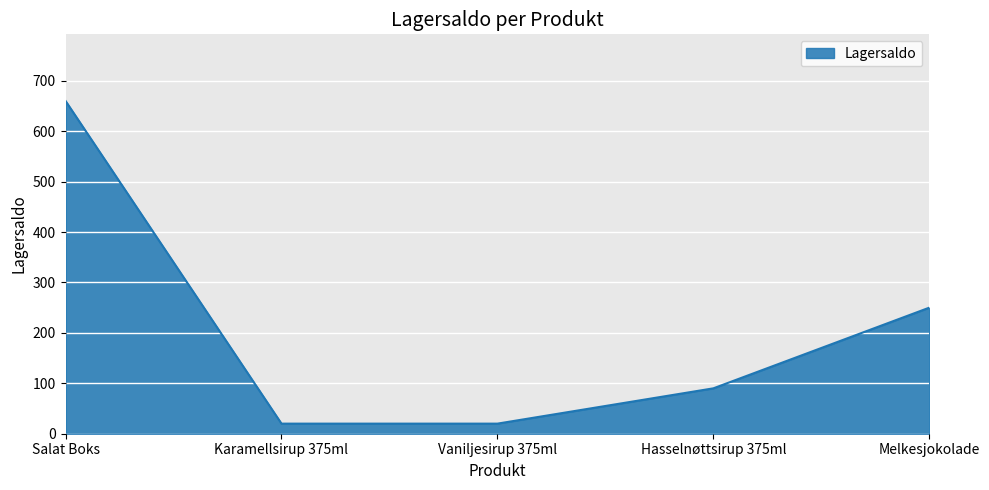

Which category has the highest value across all series?

Salat Boks